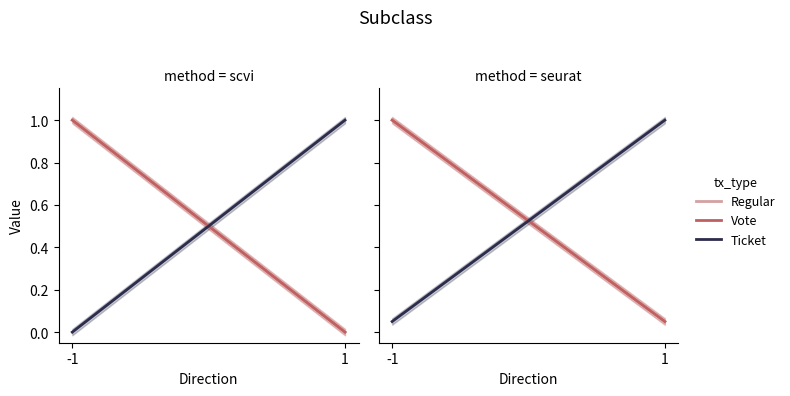

The value of Ticket at 1 is 1.0. True or false?

True